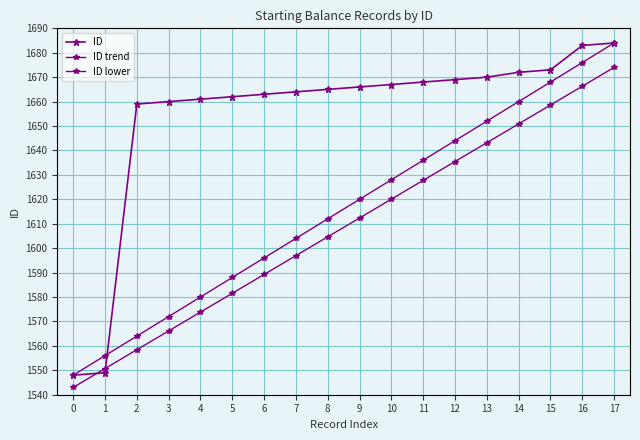

What is the difference between the ID lower values at 9 and 13?

30.8